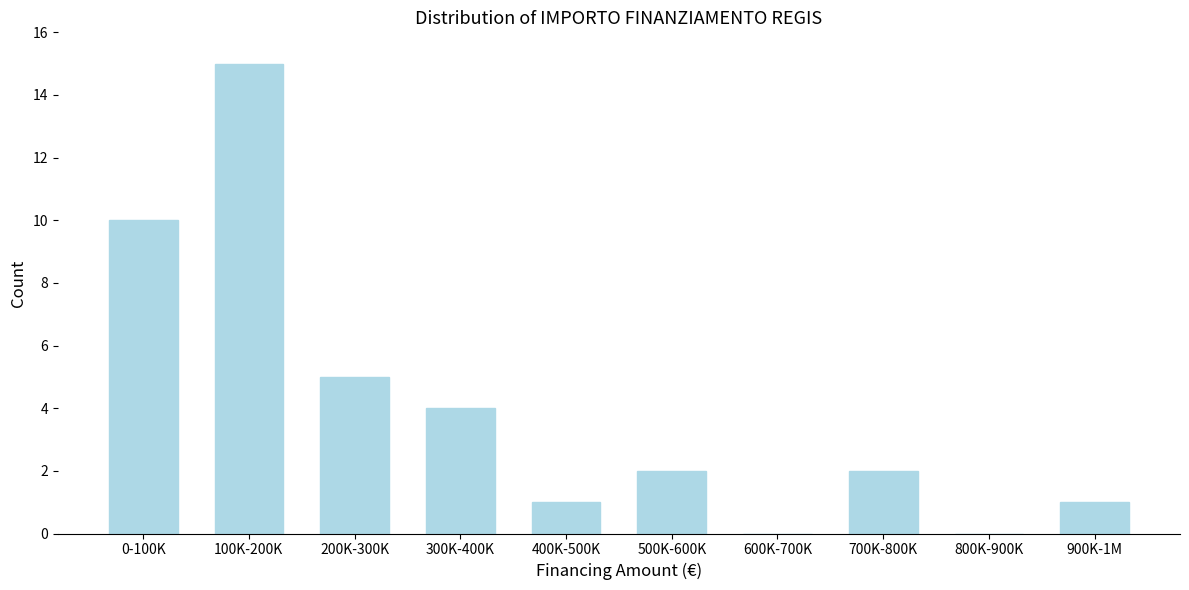

Reading left to right, transcribe all the data shown in this chart.

0-100K=10	100K-200K=15	200K-300K=5	300K-400K=4	400K-500K=1	500K-600K=2	600K-700K=0	700K-800K=2	800K-900K=0	900K-1M=1